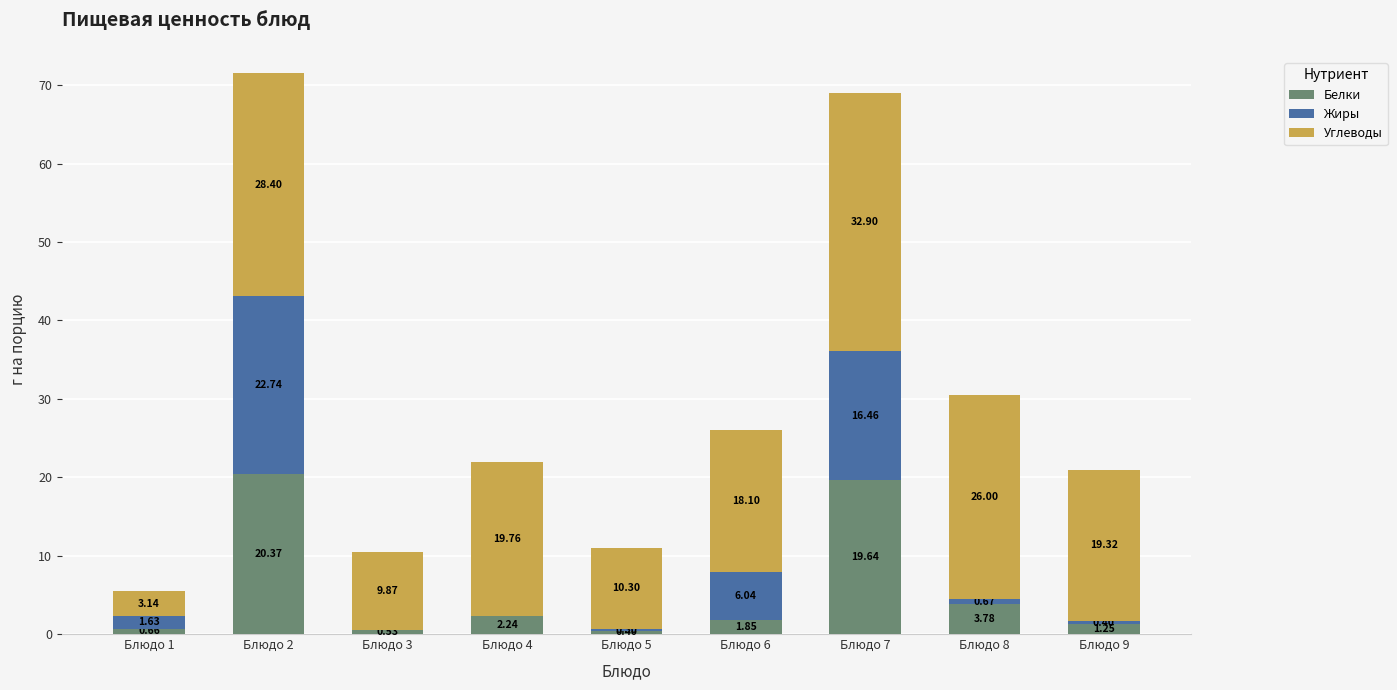

At which label is Белки closest to 10?

Блюдо 8